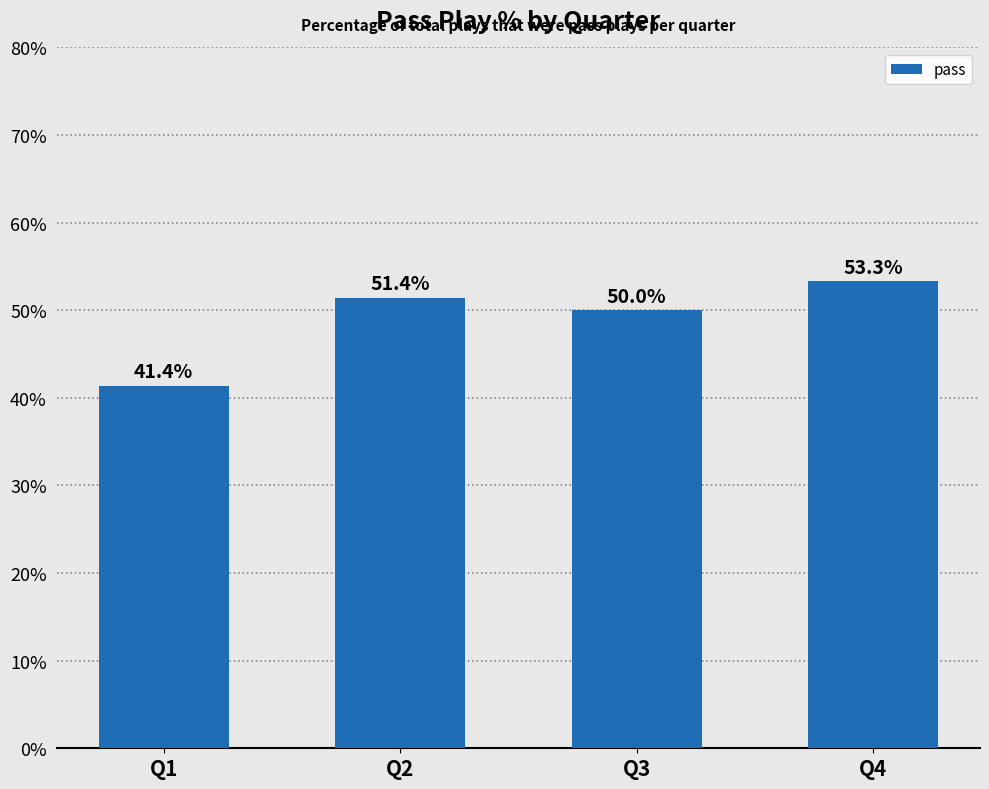

What is the sum of the values at Q3 and Q2?

101.4